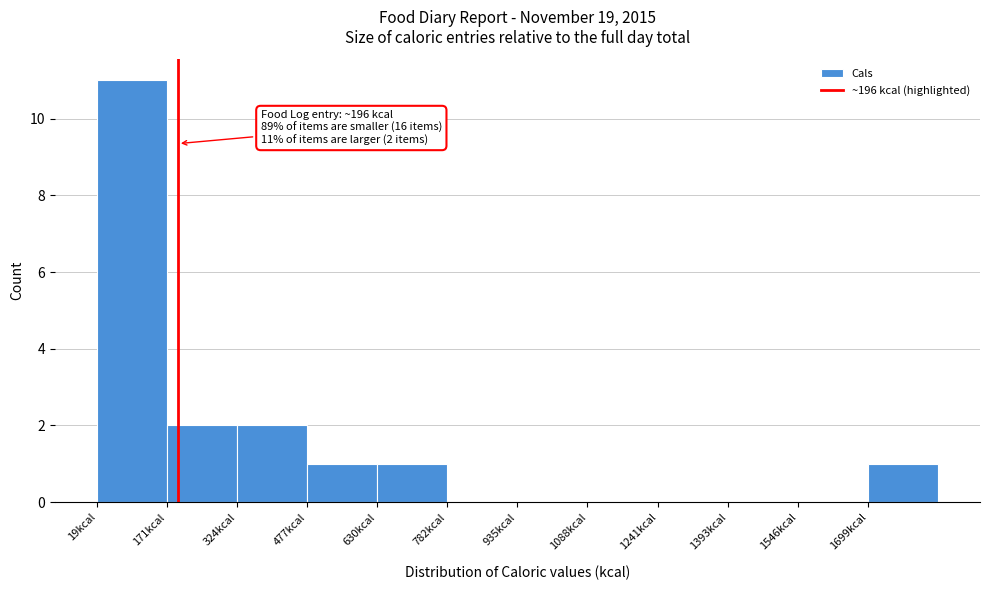

Over which range of the x-axis is the bar tallest?

20 to 180